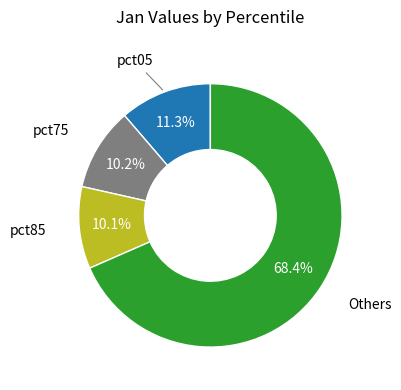

Is there any slice that represents more than half of the pie?

Yes